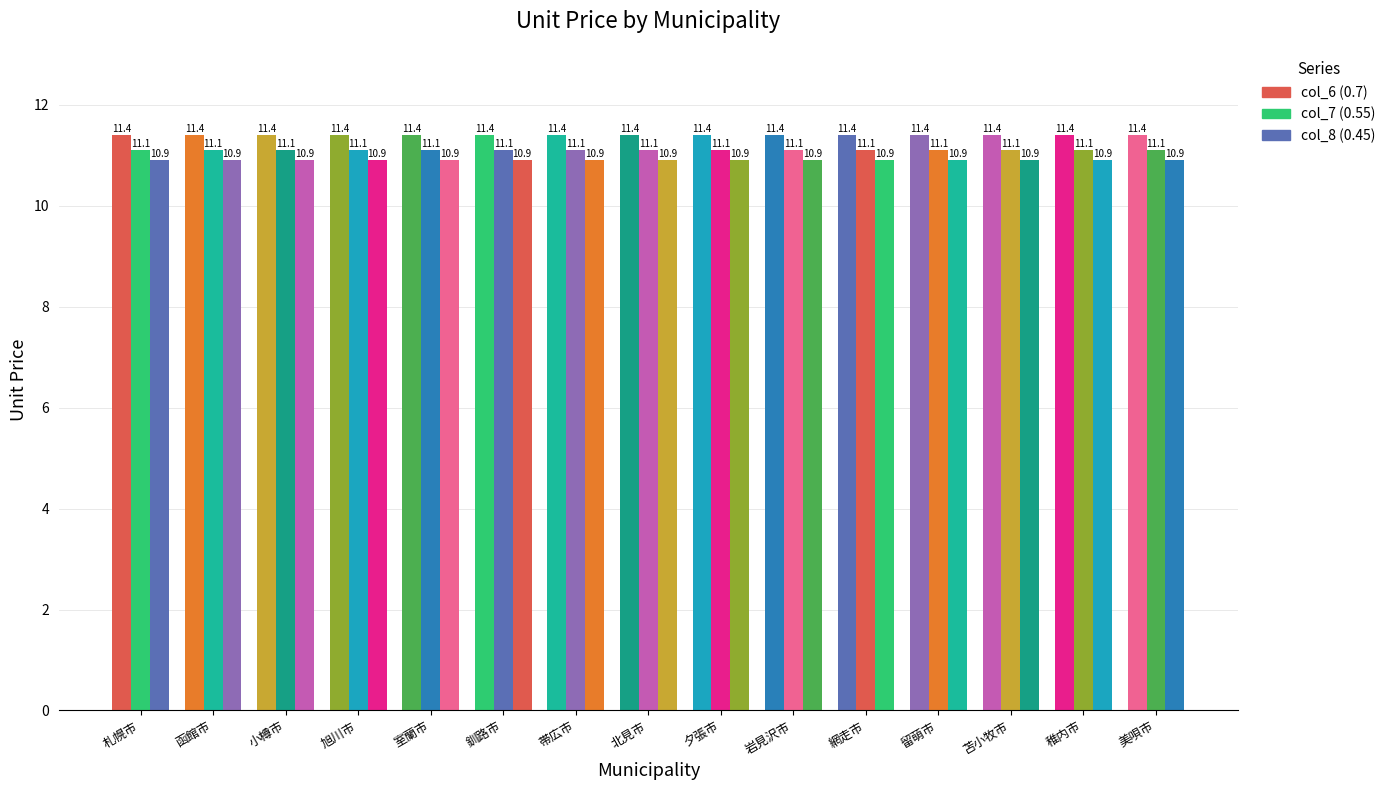

How many bars are there in each group?

3